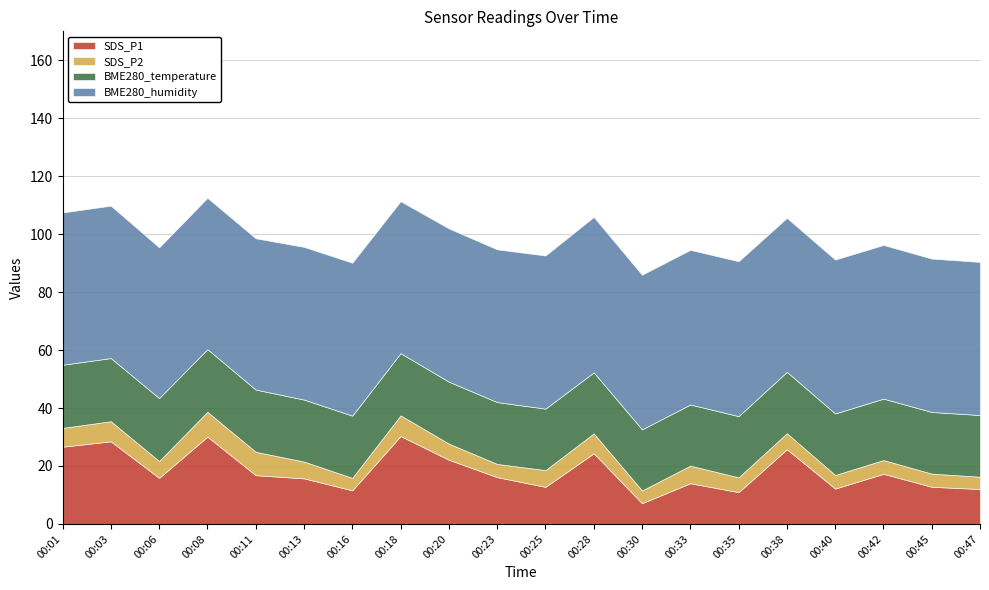

At 00:28, list the series in order from largest to smallest.

BME280_humidity, SDS_P1, BME280_temperature, SDS_P2